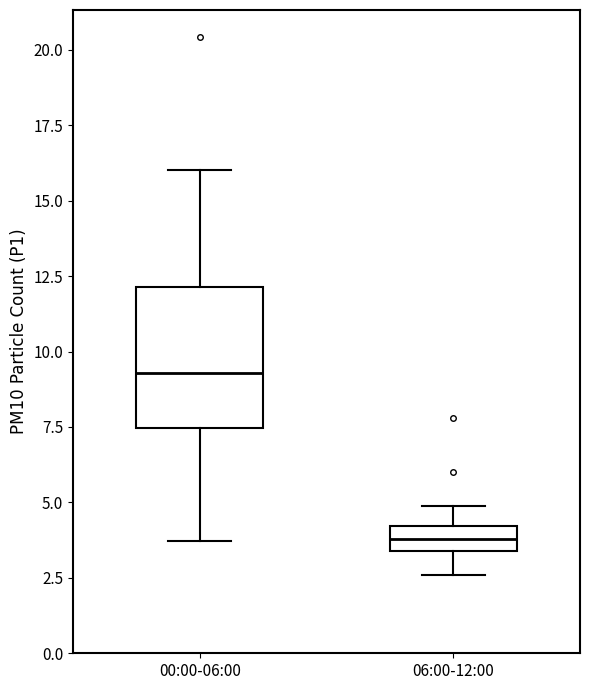

Comparing the boxes themselves (not the whiskers), which one is the tallest?

00:00-06:00